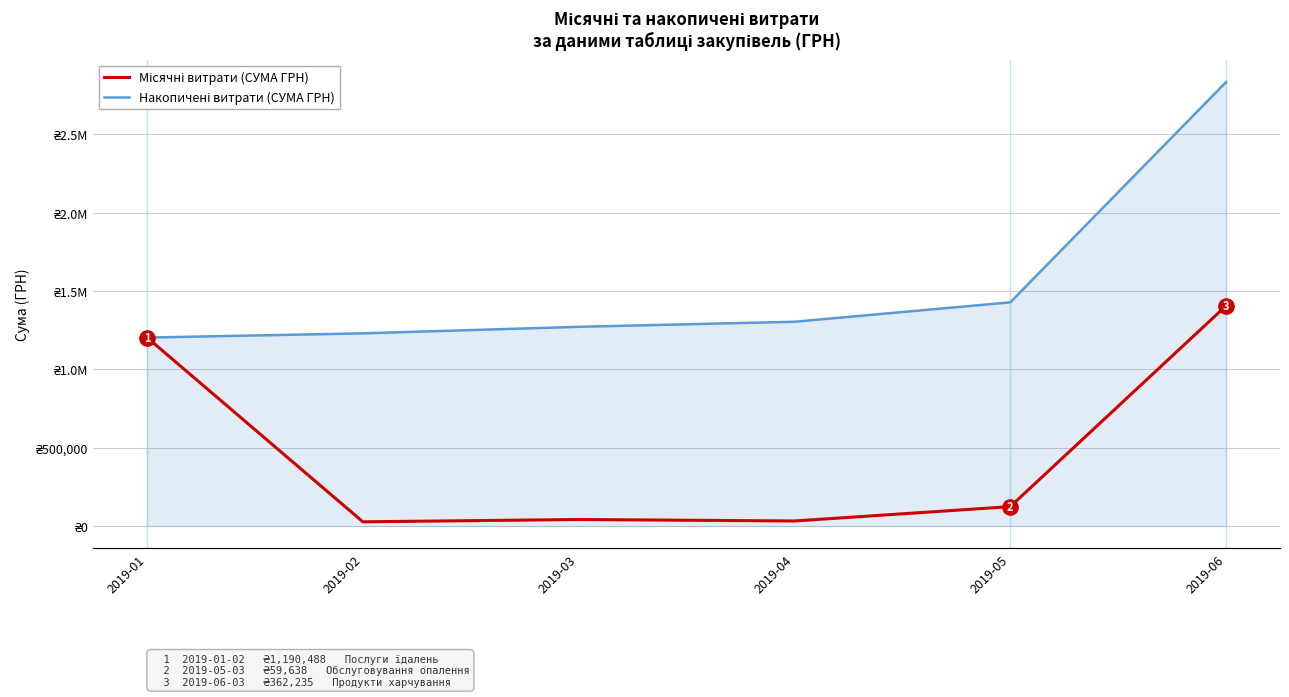

What is the value of the Місячні витрати (СУМА ГРН) point at the 4th from the left?

32283.0